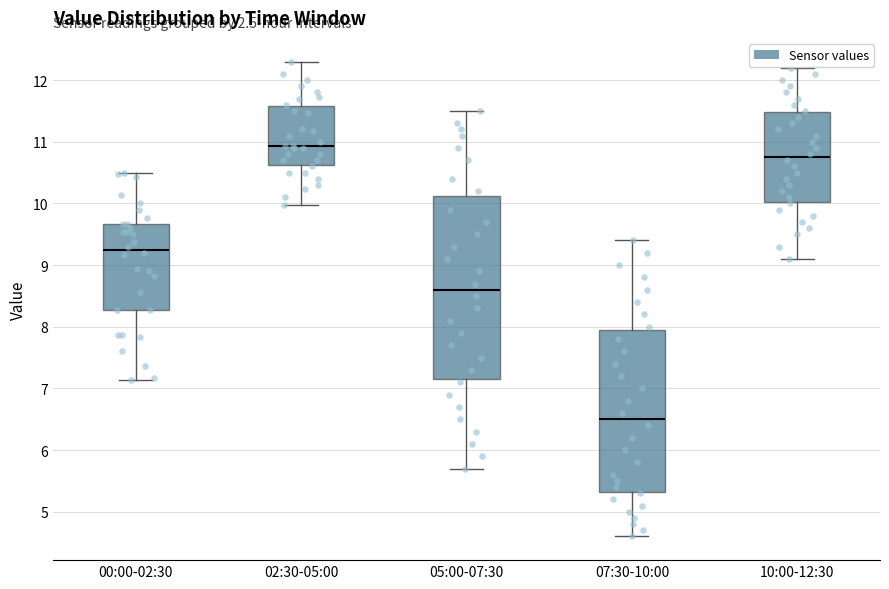

Which box has the lowest median line?

07:30-10:00